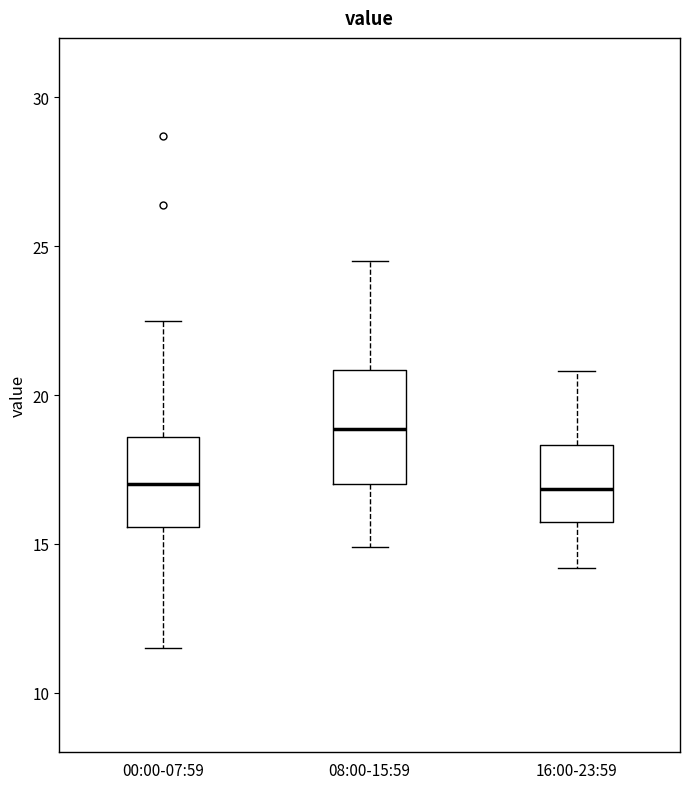

Comparing the boxes themselves (not the whiskers), which one is the tallest?

08:00-15:59